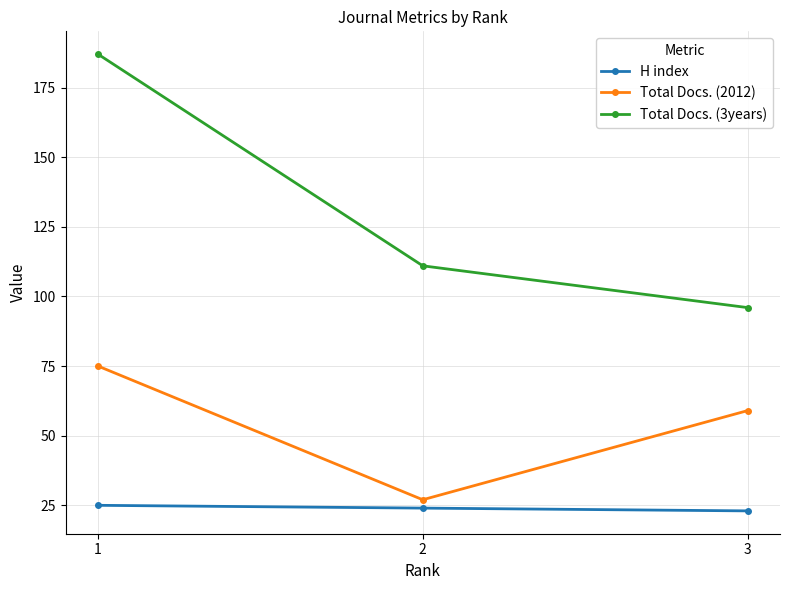

Is it true that Total Docs. (3years) equals 96 at 3?

True